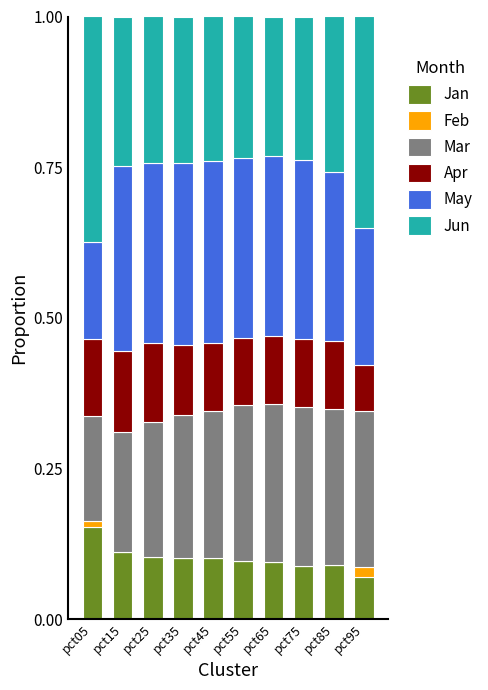

At which label does Jan reach its peak?

pct05